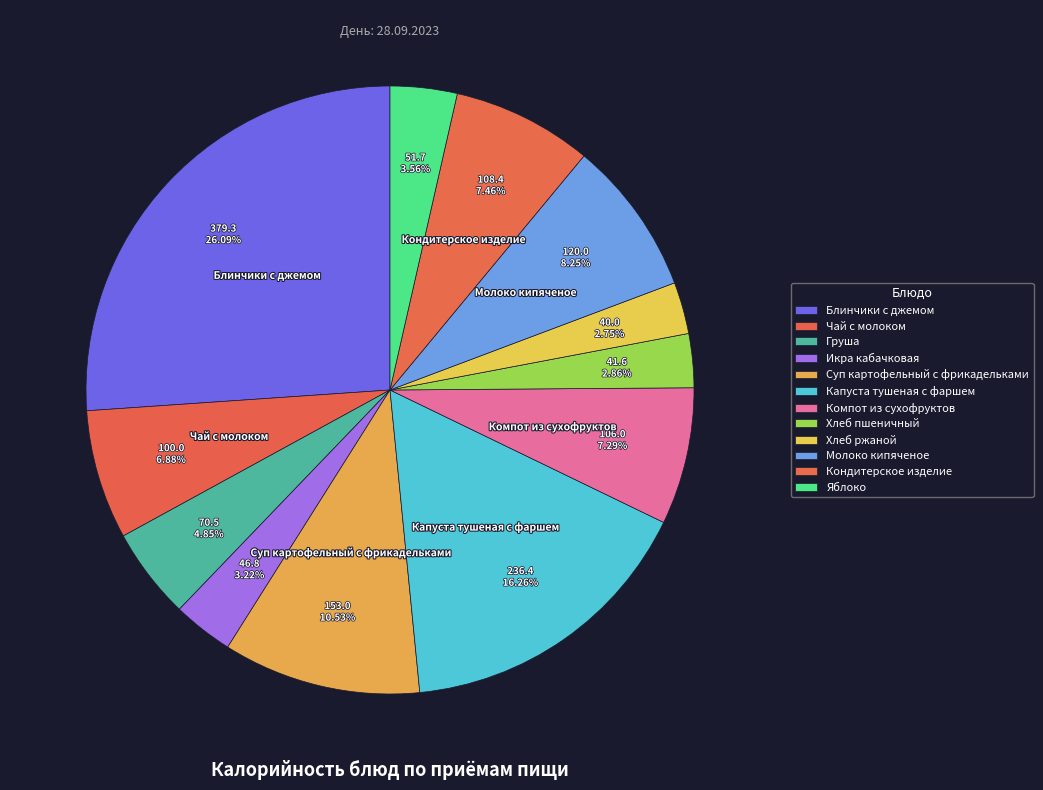

Which category has the smallest portion of the pie?

Хлеб ржаной